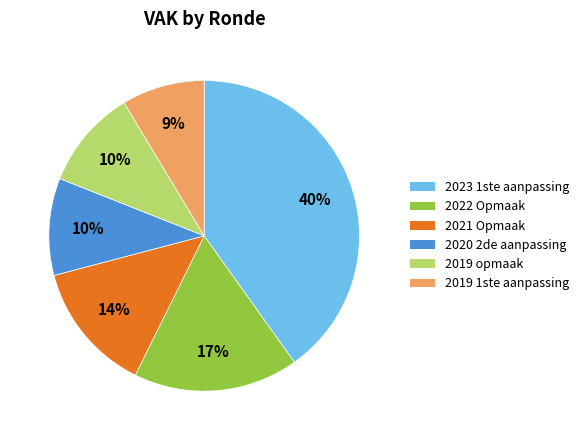

Does any single category account for the majority?

No